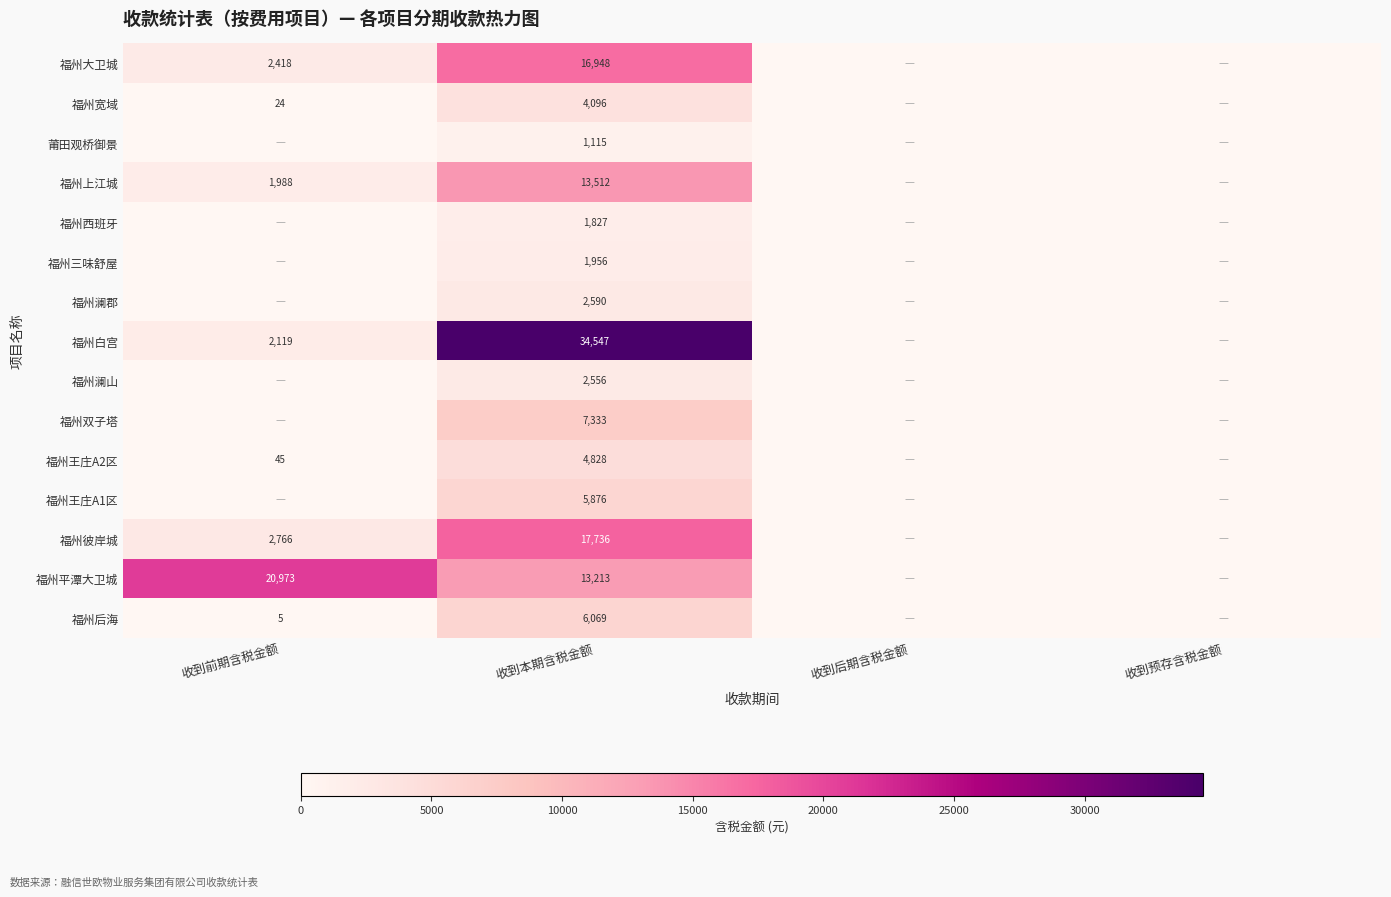

At 收到本期含税金额, list the series in order from largest to smallest.

福州白宫, 福州彼岸城, 福州大卫城, 福州上江城, 福州平潭大卫城, 福州双子塔, 福州后海, 福州王庄A1区, 福州王庄A2区, 福州宽域, 福州澜郡, 福州澜山, 福州三味舒屋, 福州西班牙, 莆田观桥御景